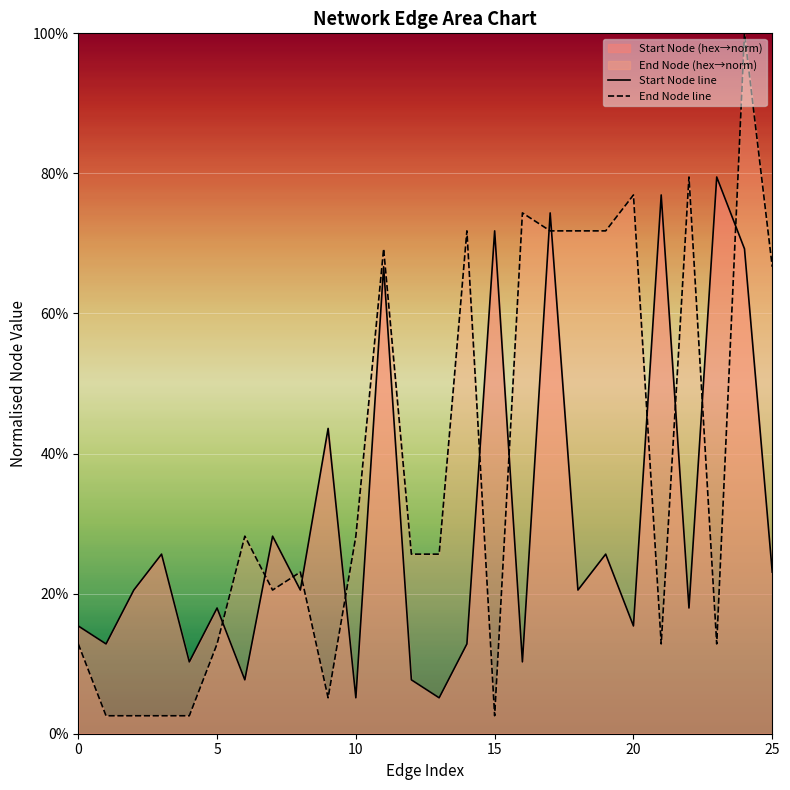

How many times do End Node line and Start Node line cross each other?

13